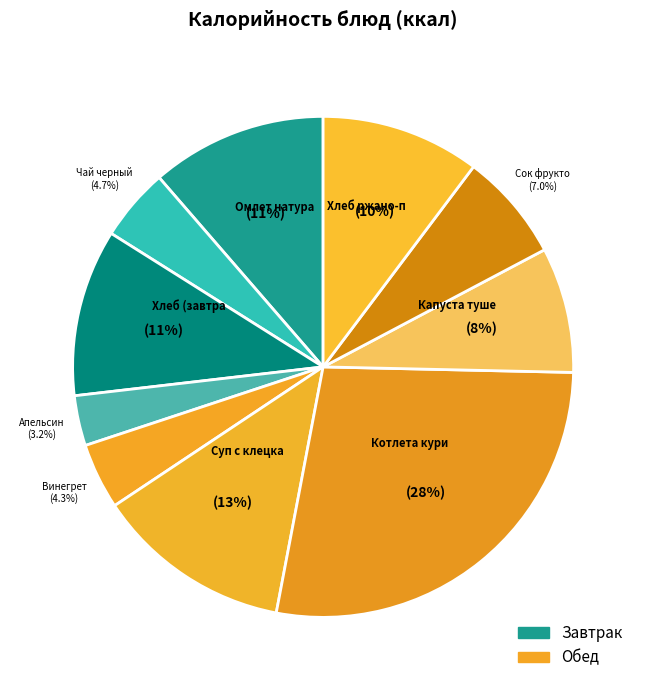

Which slice is the smallest?

Апельсин